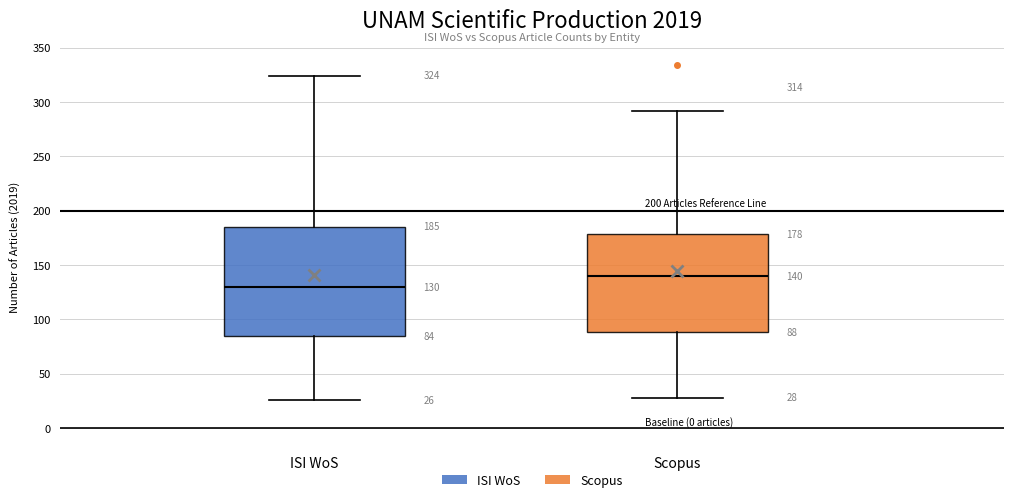

Which box has the highest median line?

Scopus